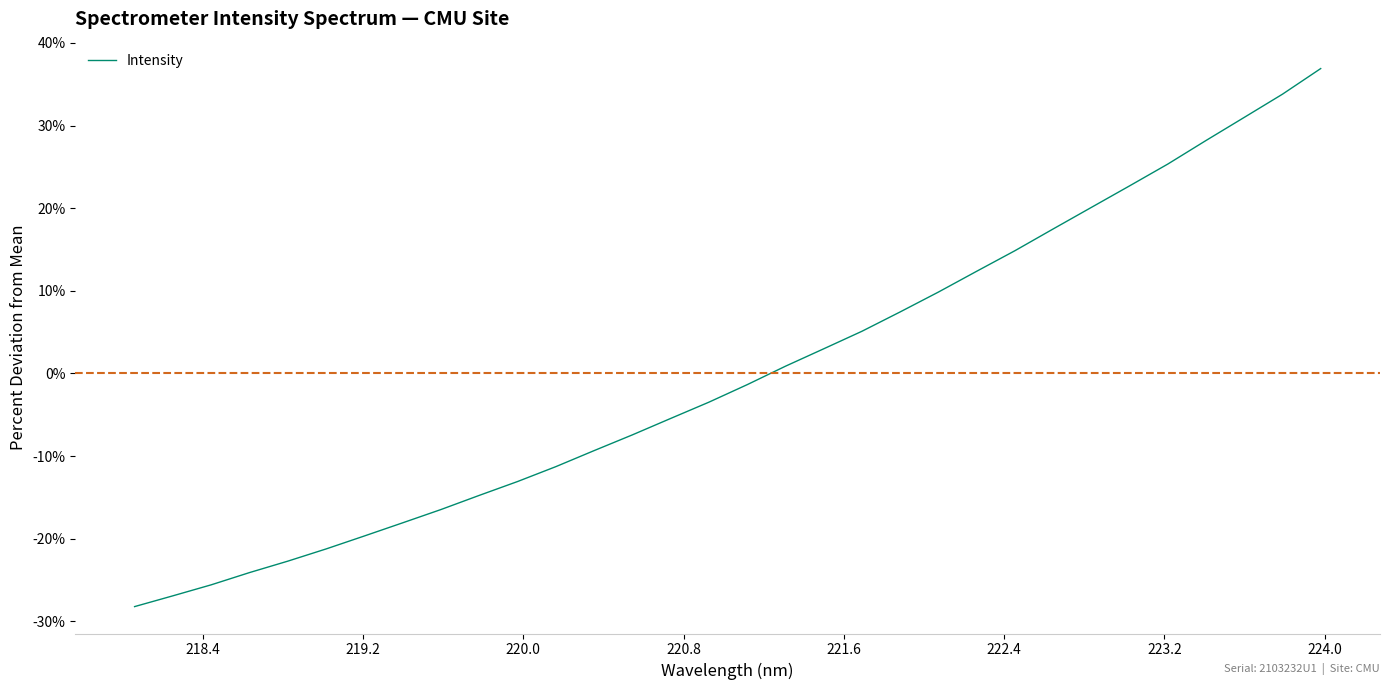

What is the greatest value displayed?

36.9